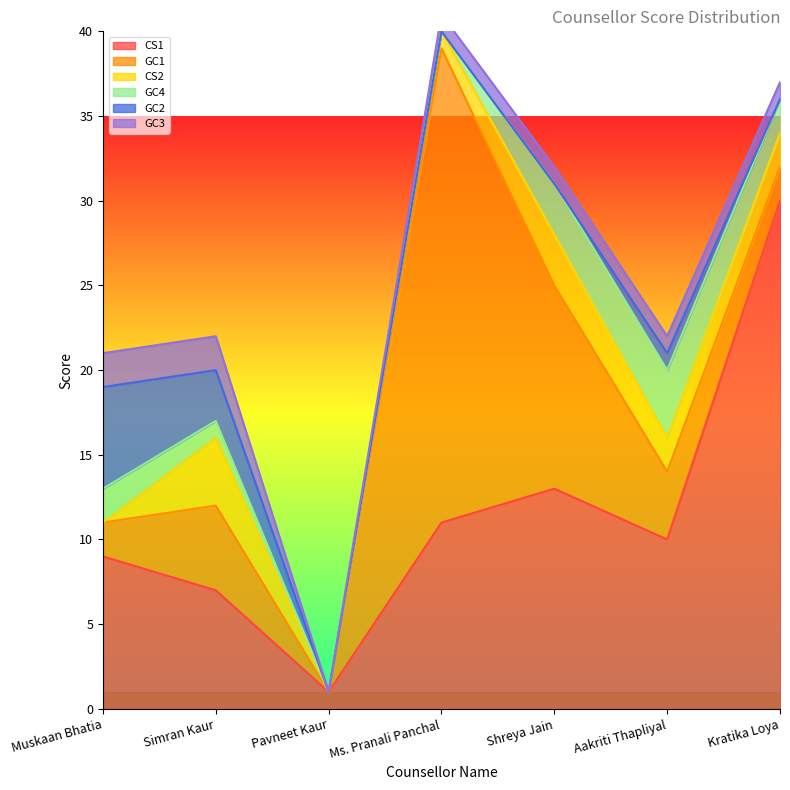

Reading left to right, what are all the values shown in this chart?

CS1: 9	7	1	11	13	10	30
GC1: 2	5	0	28	12	4	2
CS2: 0	4	0	1	3	2	2
GC4: 2	1	0	0	3	4	2
GC2: 6	3	0	0	0	1	0
GC3: 2	2	0	1	1	1	1